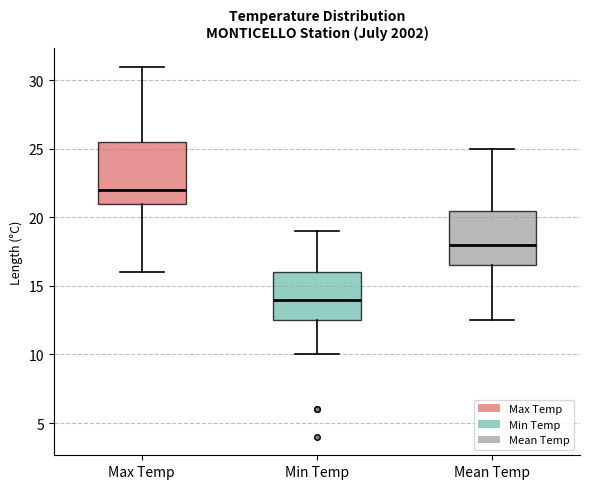

Reading left to right, read every box against the y-axis: the position of its median line, the range the box covers, and the ends of its whiskers. The values are not printed on the chart, so give them approximately, as read against the axis.

Max Temp: median 22.0, box 21.0 to 25.5, whiskers 16.0 to 31.0
Min Temp: median 14.0, box 12.5 to 16.0, whiskers 10.0 to 19.0
Mean Temp: median 18.0, box 16.5 to 20.5, whiskers 12.5 to 25.0